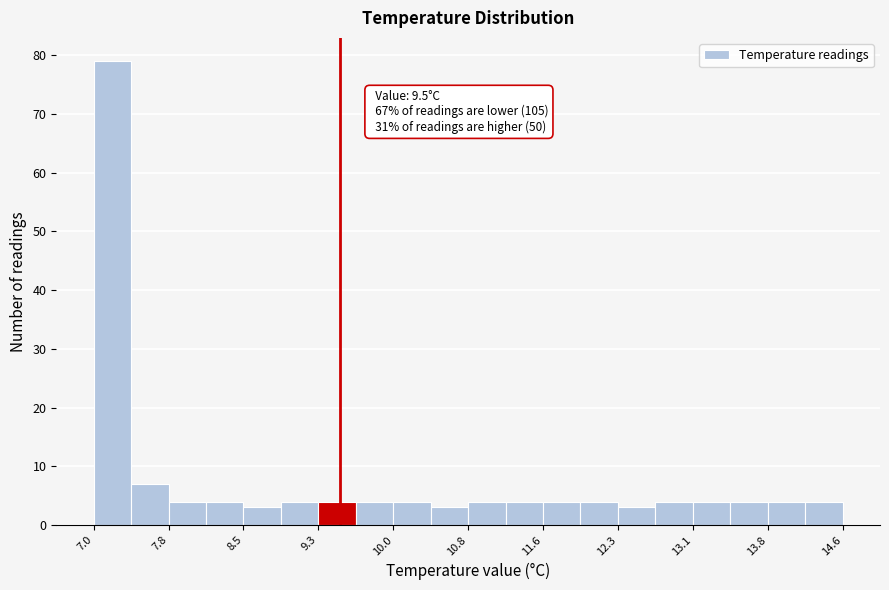

Read against the x-axis, roughly where is the centre of the tallest bar?

7.2